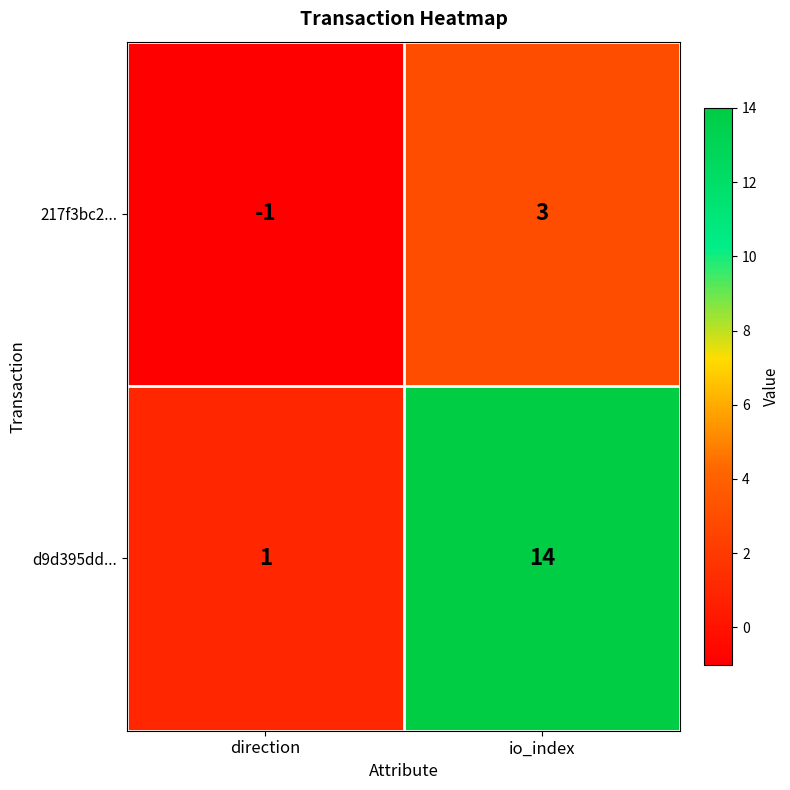

Reading right to left, extract all data points from this chart.

217f3bc2...: io_index=3	direction=-1
d9d395dd...: io_index=14	direction=1